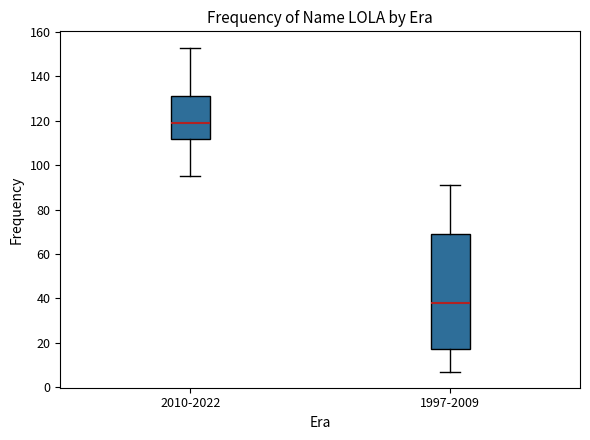

Which box has the highest median line?

2010-2022